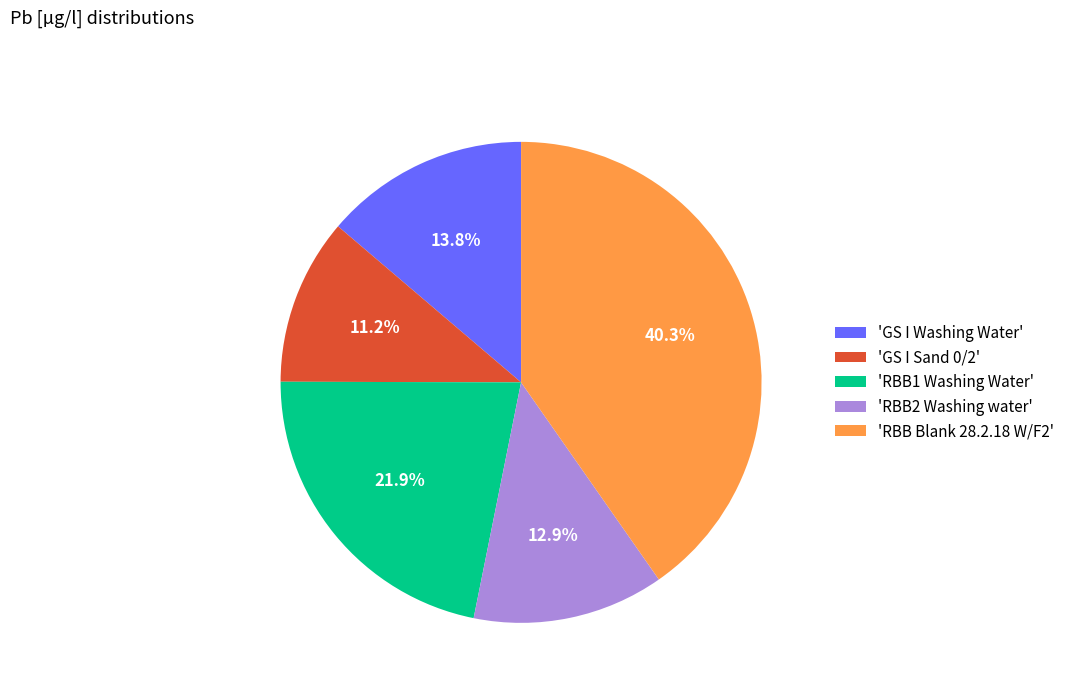

How many slices are in this pie chart?

5